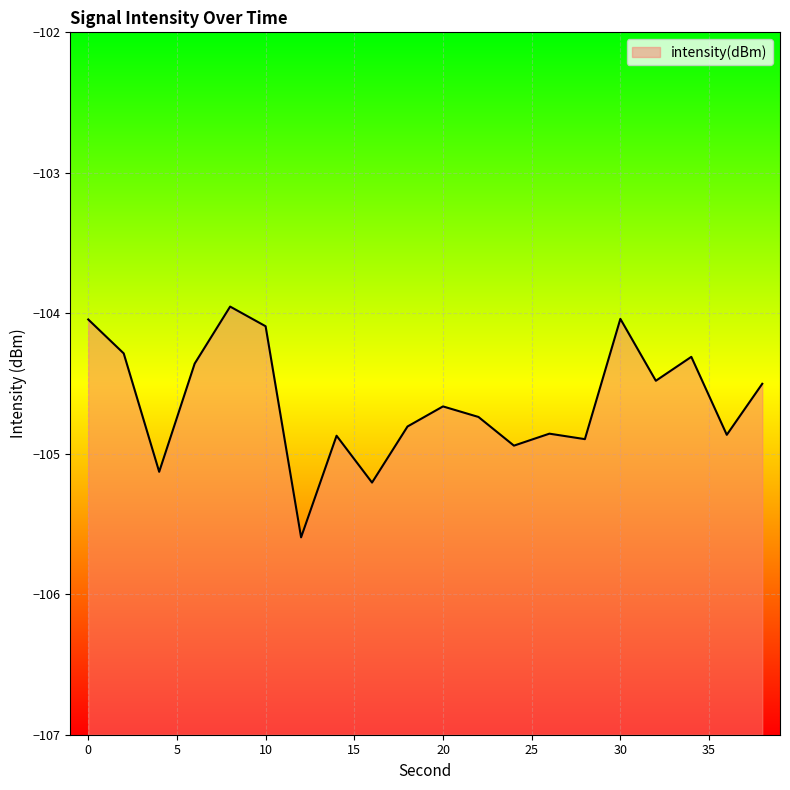

What is the smallest value displayed?

-105.6